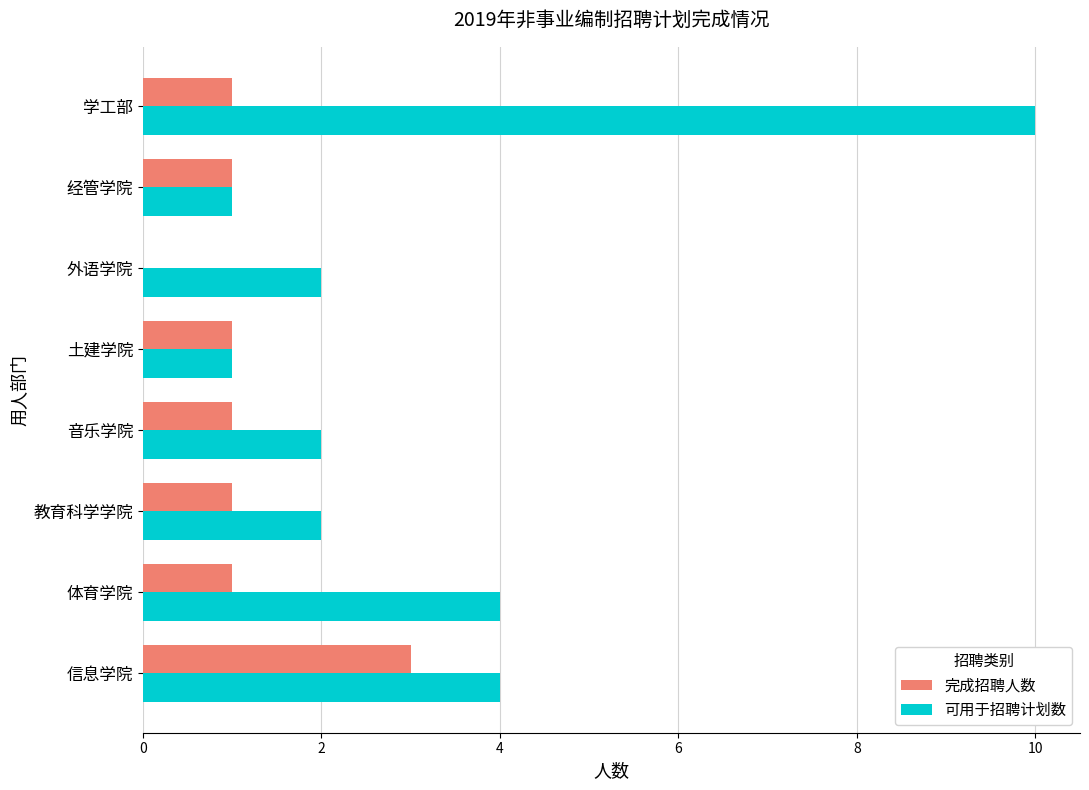

What is the approximate value of 可用于招聘计划数 at 学工部?

10